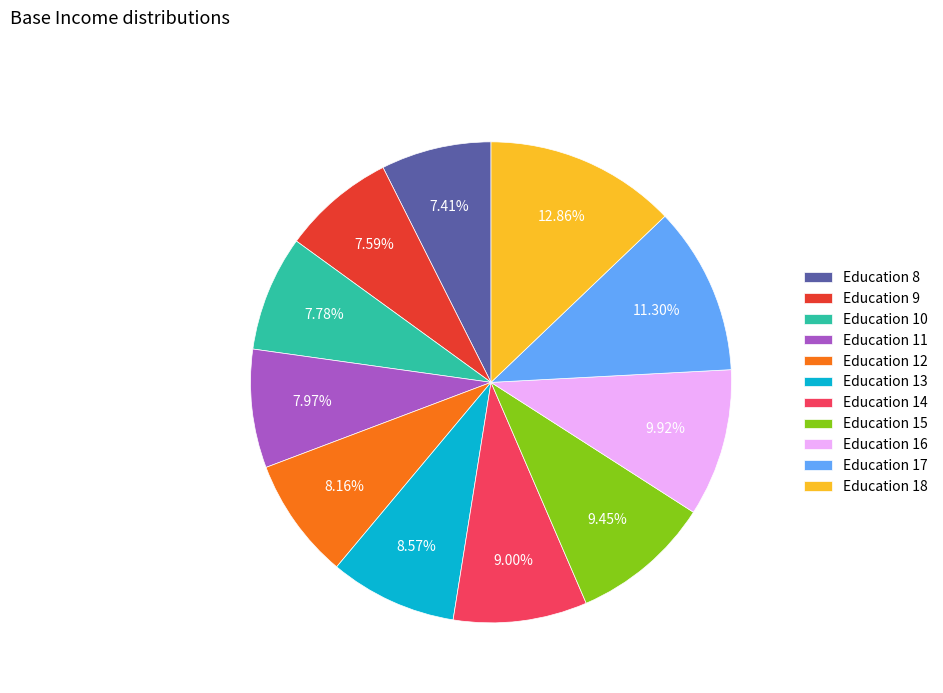

Does Education 17 account for over 50% of the chart?

No